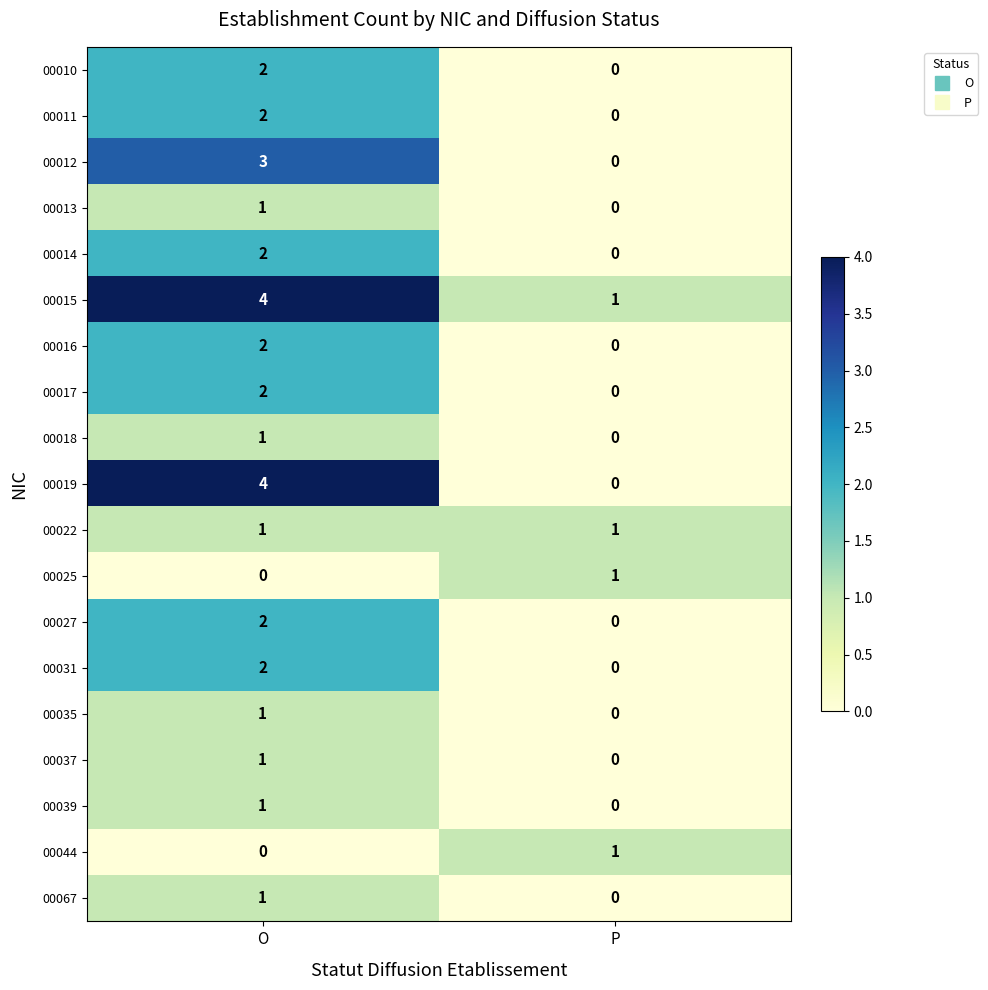

True or false: 00018 has a value of 2 at O.

False